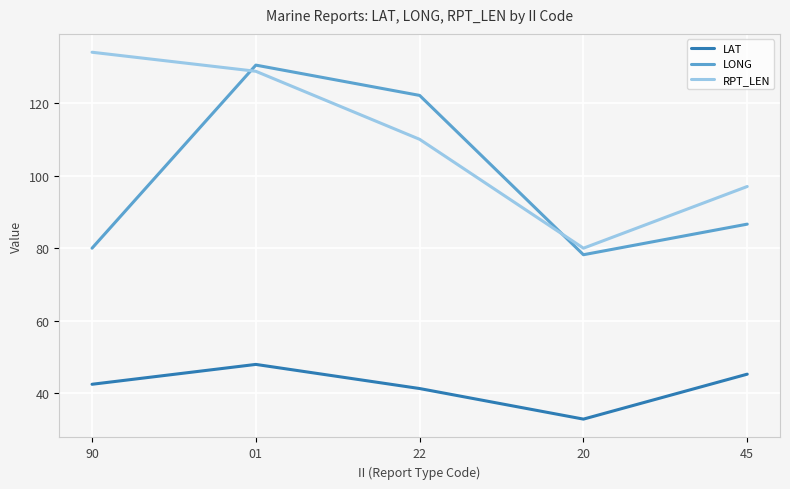

What is the sum of the LAT values at 22 and 01?

89.3